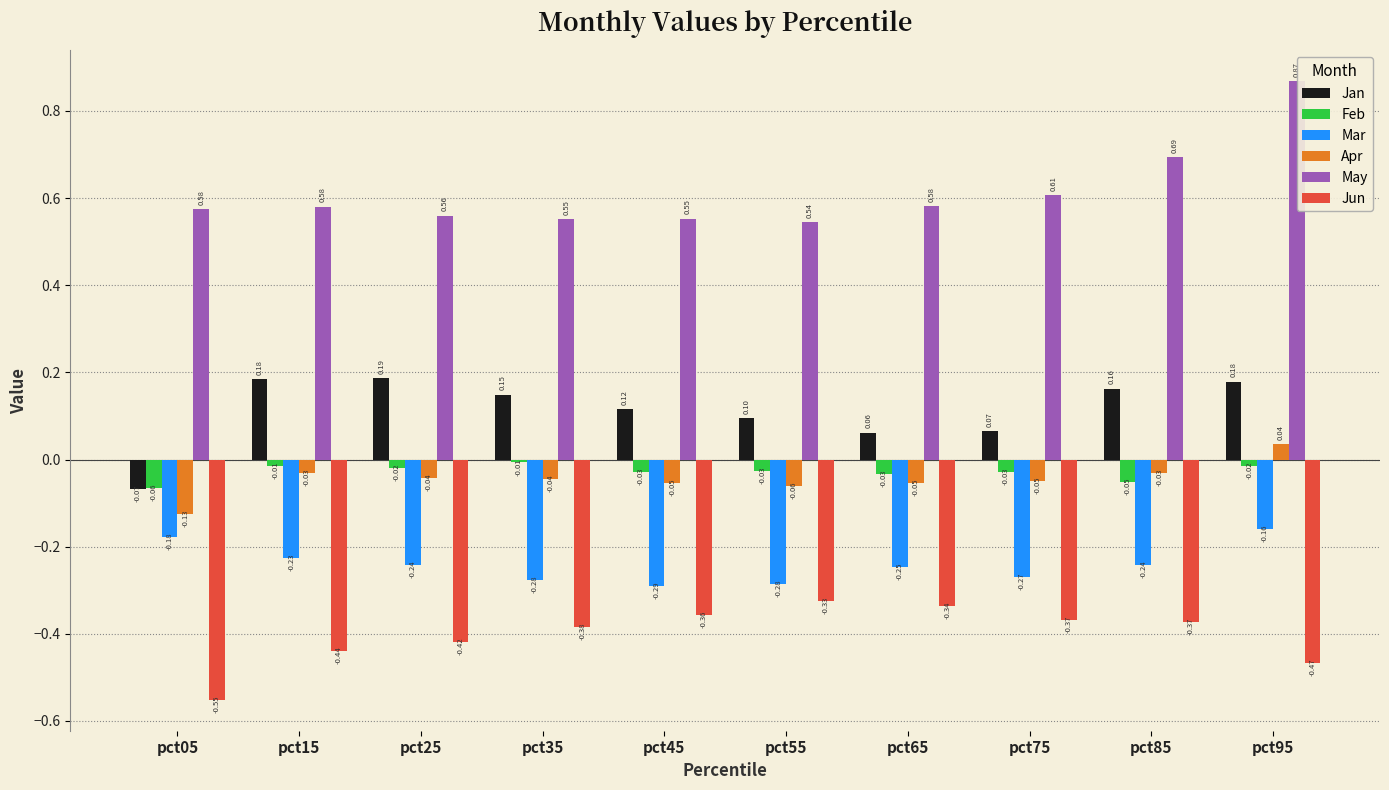

What is the value of the Apr bar at the 5th from the left?

-0.1